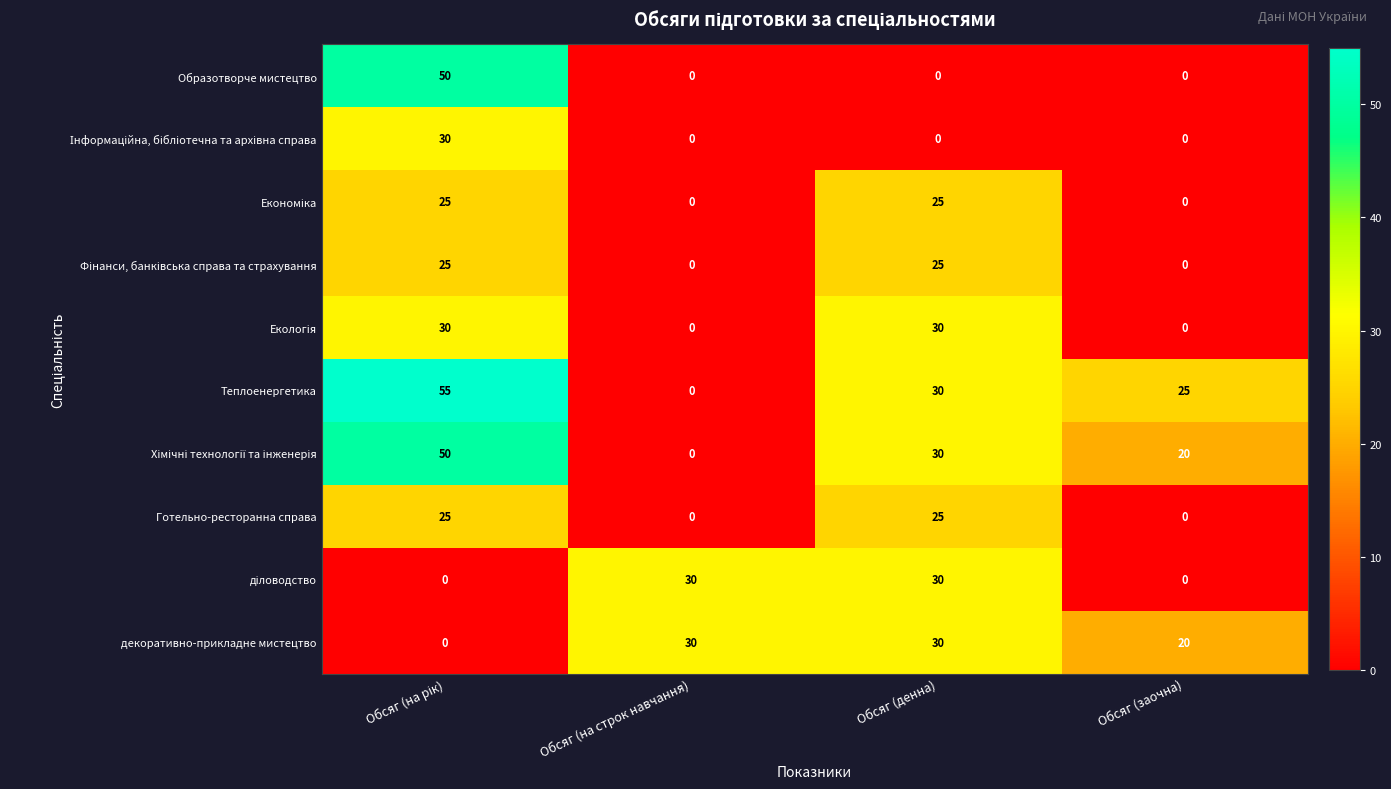

What is the difference between the highest and lowest values at Обсяг (на строк навчання)?

30